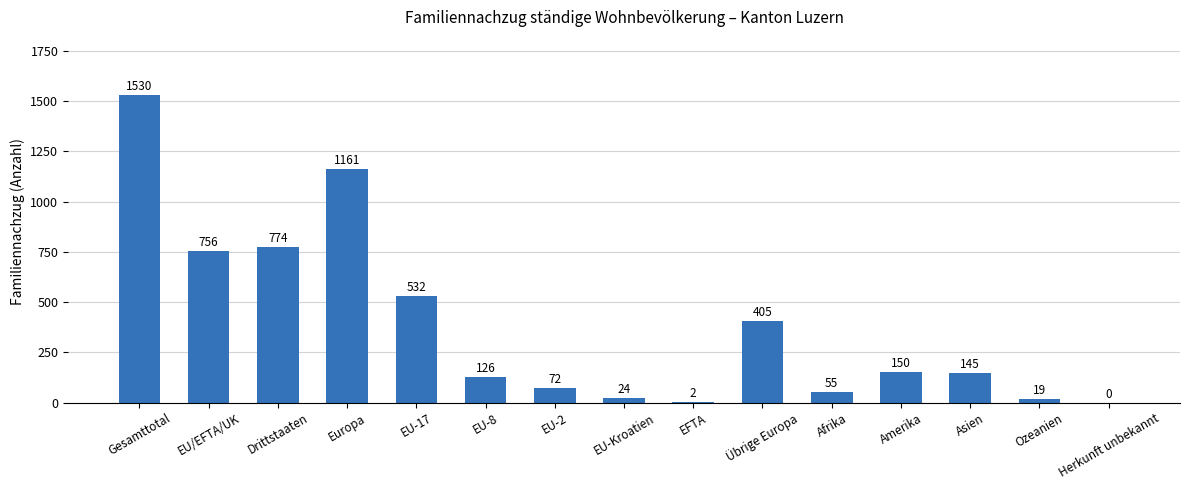

At which label does the data first exceed 145?

Gesamttotal